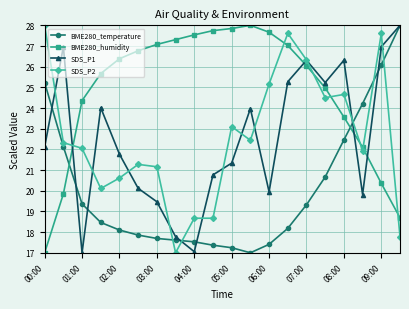

In SDS_P1, how many points are higher than both neighbors (excluding endpoints)?

5